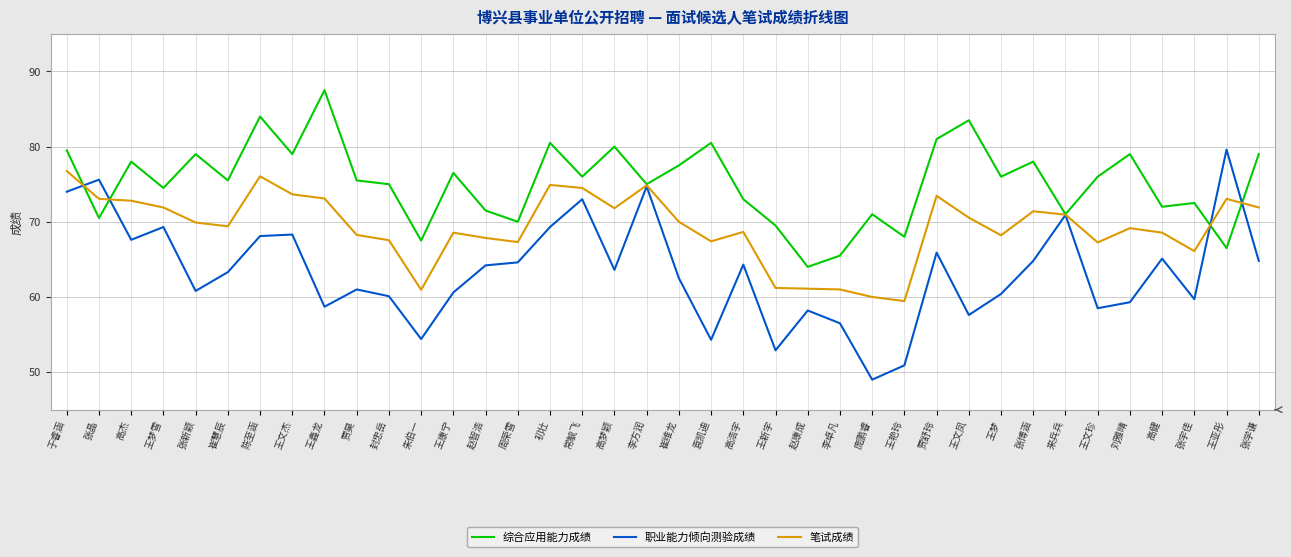

In 综合应用能力成绩, how many points are higher than both neighbors (excluding endpoints)?

13